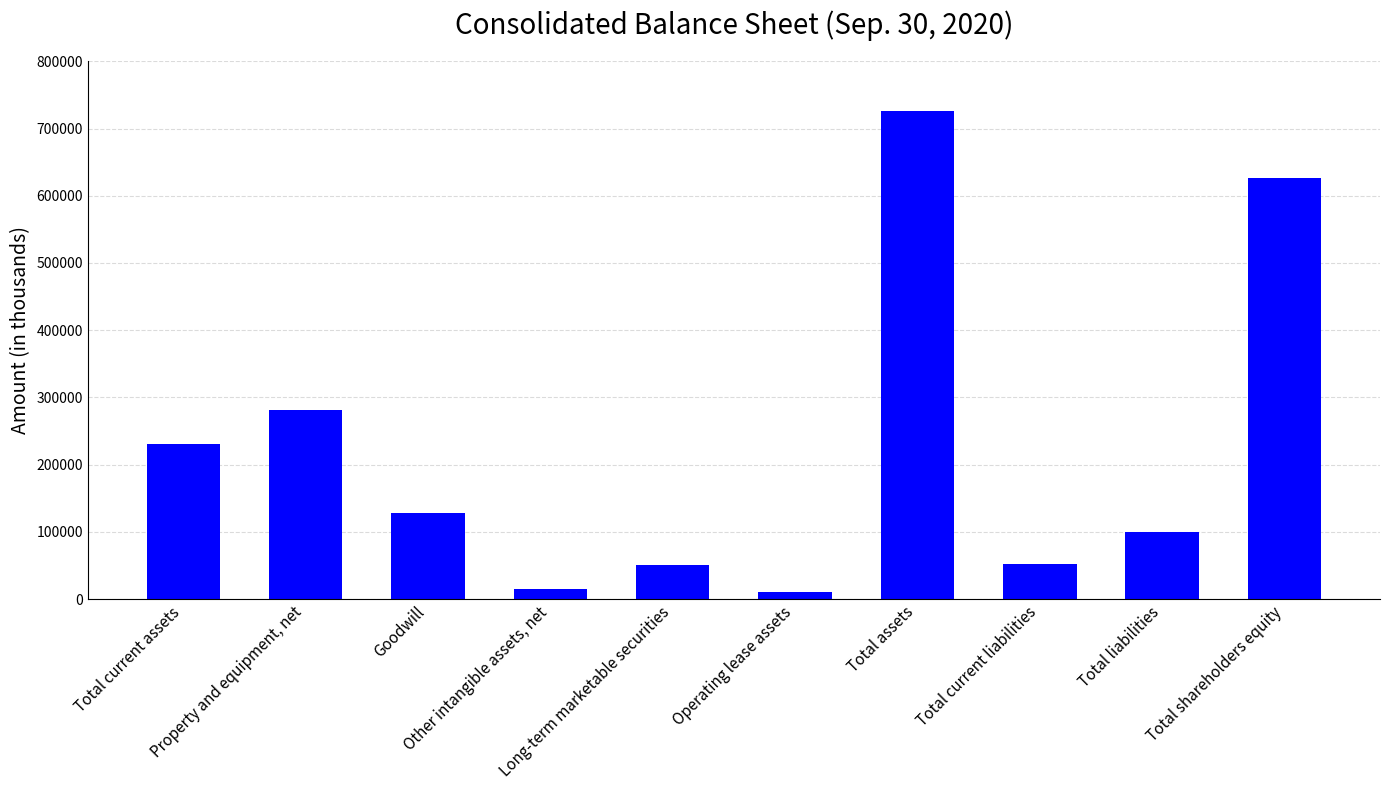

List the labels in order of value, smallest first.

Operating lease assets, Other intangible assets, net, Long-term marketable securities, Total current liabilities, Total liabilities, Goodwill, Total current assets, Property and equipment, net, Total shareholders equity, Total assets